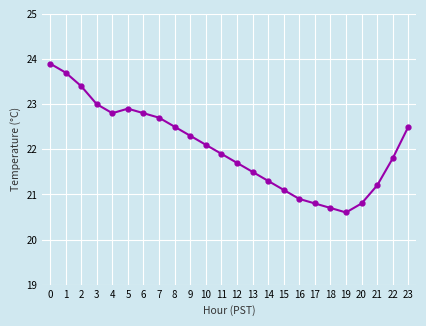

What is the smallest value displayed?

20.6